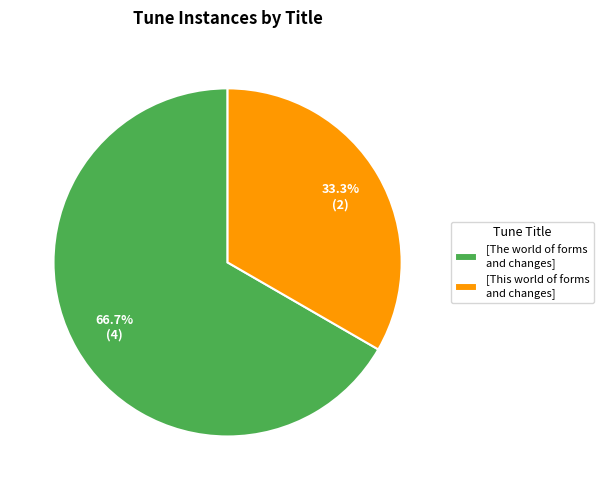

Is there a majority slice in this chart?

Yes